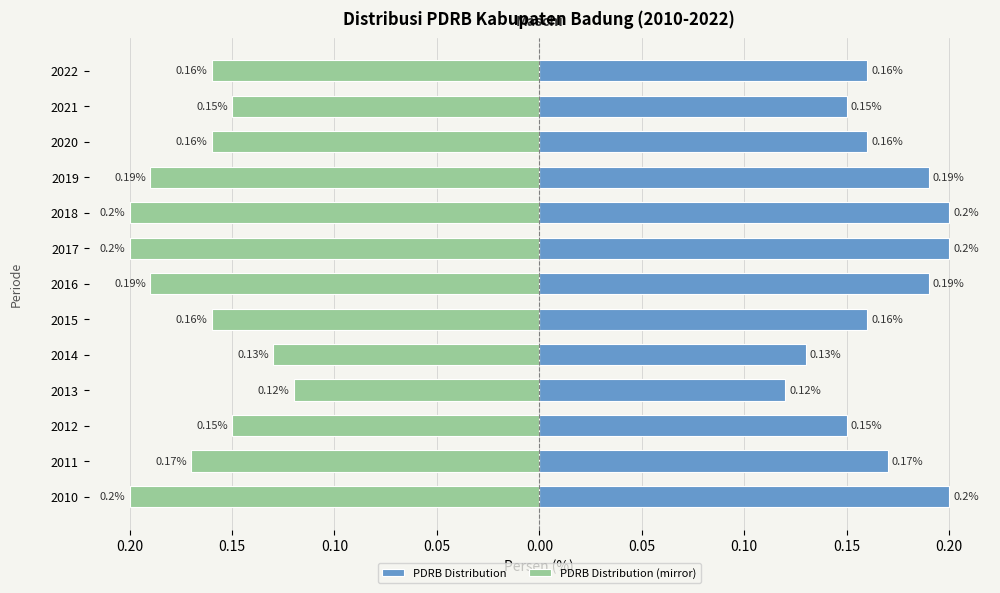

At how many categories does at least one series exceed 0?

13